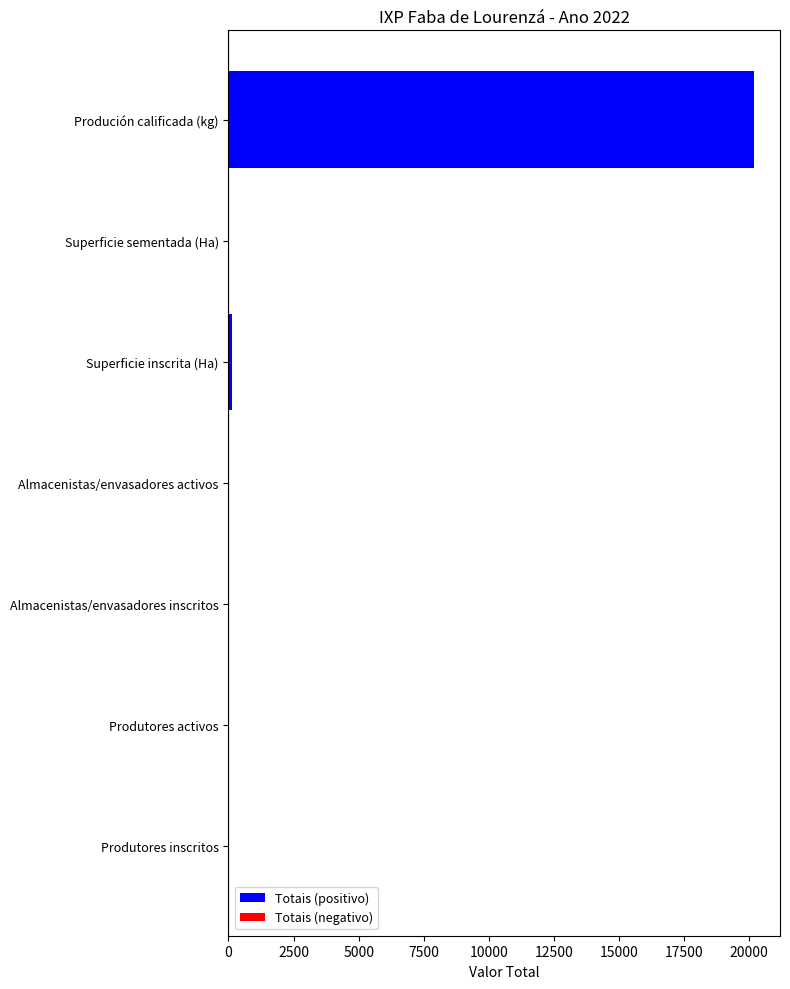

What is the greatest value displayed?

20179.5